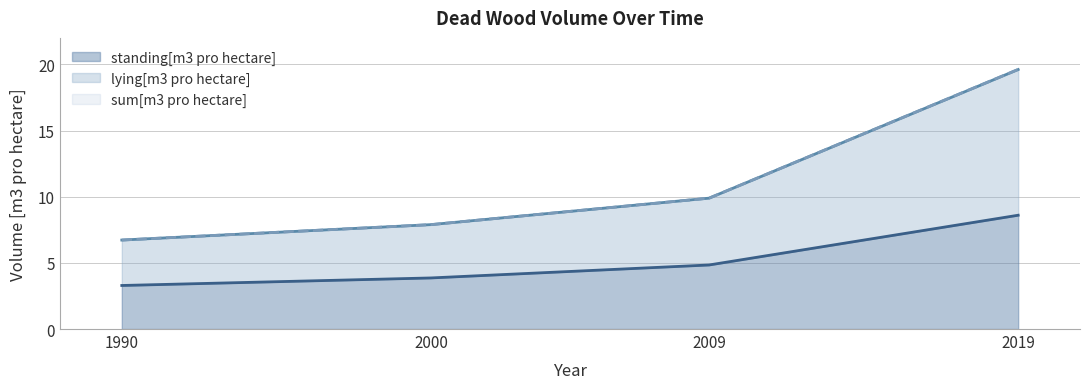

True or false: sum[m3 pro hectare] has more than 0 interior local peaks.

False